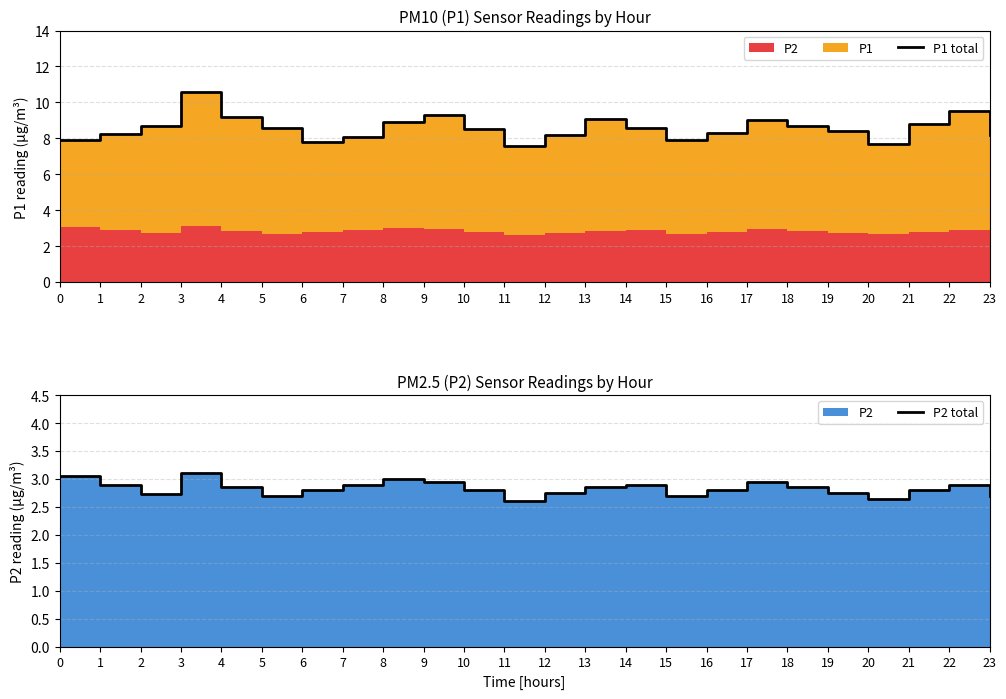

Reading left to right, what are all the values shown in this chart?

P1 total: 7.9	8.2	8.7	10.6	9.2	8.6	7.8	8.1	8.9	9.3	8.5	7.6	8.2	9.1	8.6	7.9	8.3	9.0	8.7	8.4	7.7	8.8	9.5	8.2
P2 total: 3.0	2.9	2.7	3.1	2.9	2.7	2.8	2.9	3.0	3.0	2.8	2.6	2.8	2.9	2.9	2.7	2.8	3.0	2.9	2.8	2.6	2.8	2.9	2.7